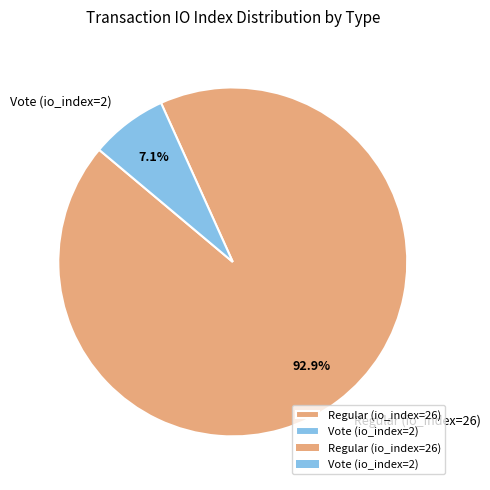

Which slice is the smallest?

Vote (io_index=2)